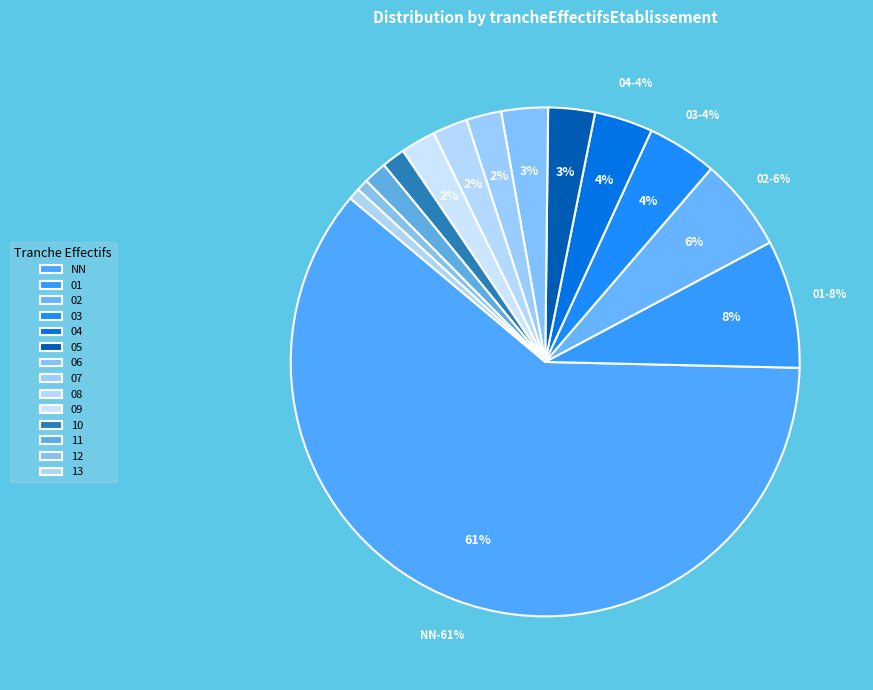

Does any single category account for the majority?

Yes